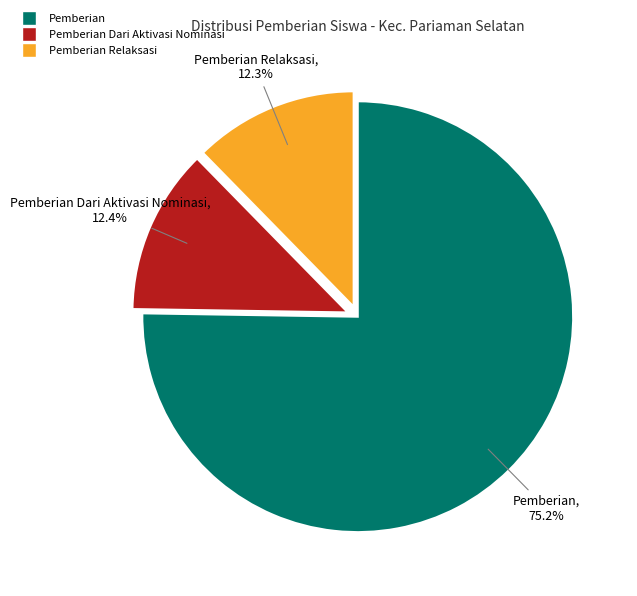

What is the largest slice in the pie chart?

Pemberian